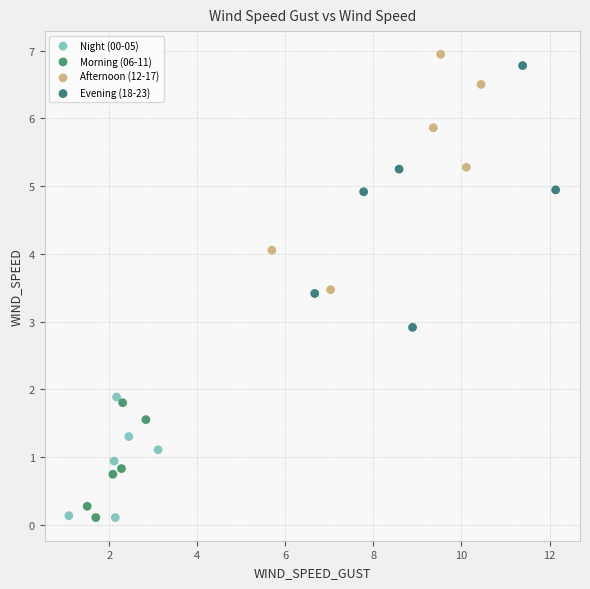

What are all the series names shown in the legend?

Night (00-05), Morning (06-11), Afternoon (12-17), Evening (18-23)